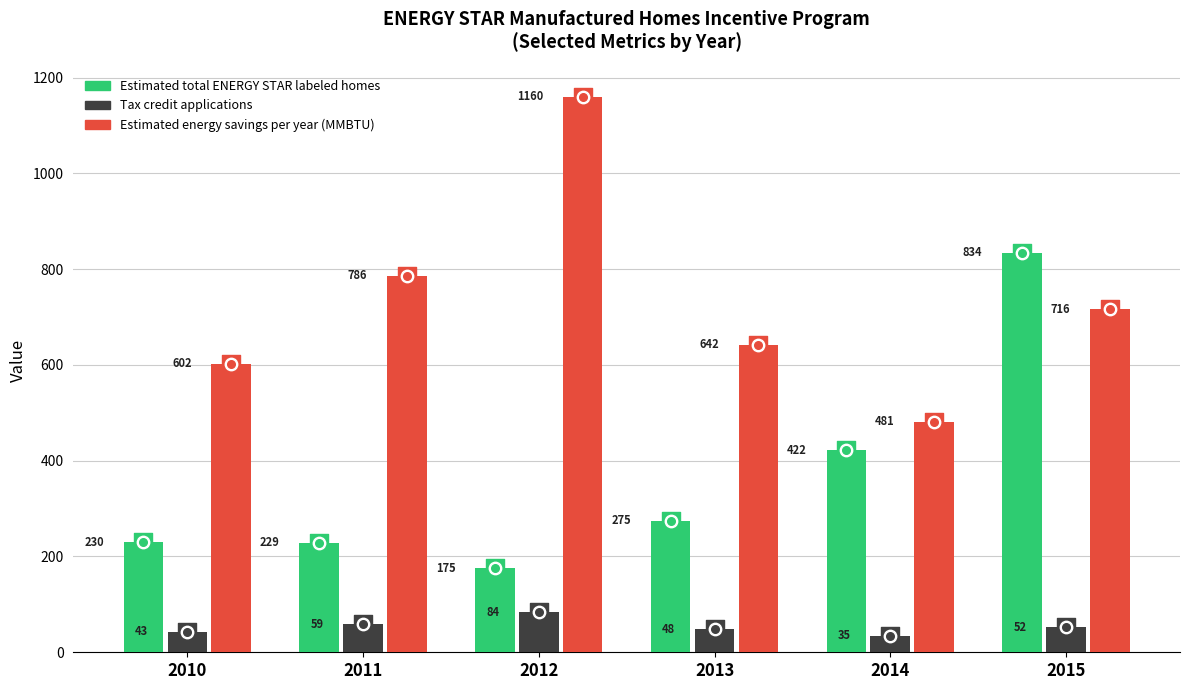

Which series has the largest total across all categories?

Estimated energy savings per year (MMBTU)